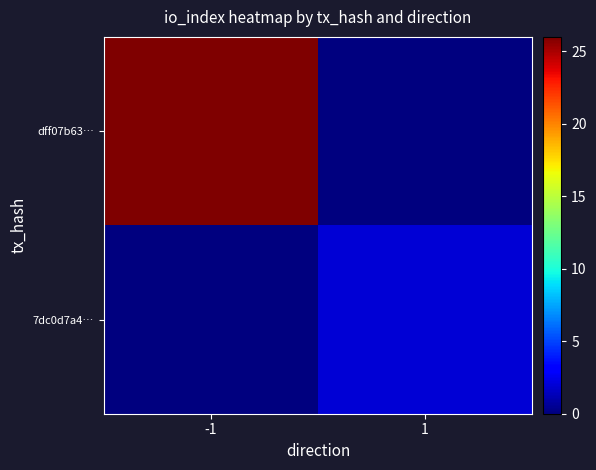

Which series has the largest range (max minus min)?

dff07b63…